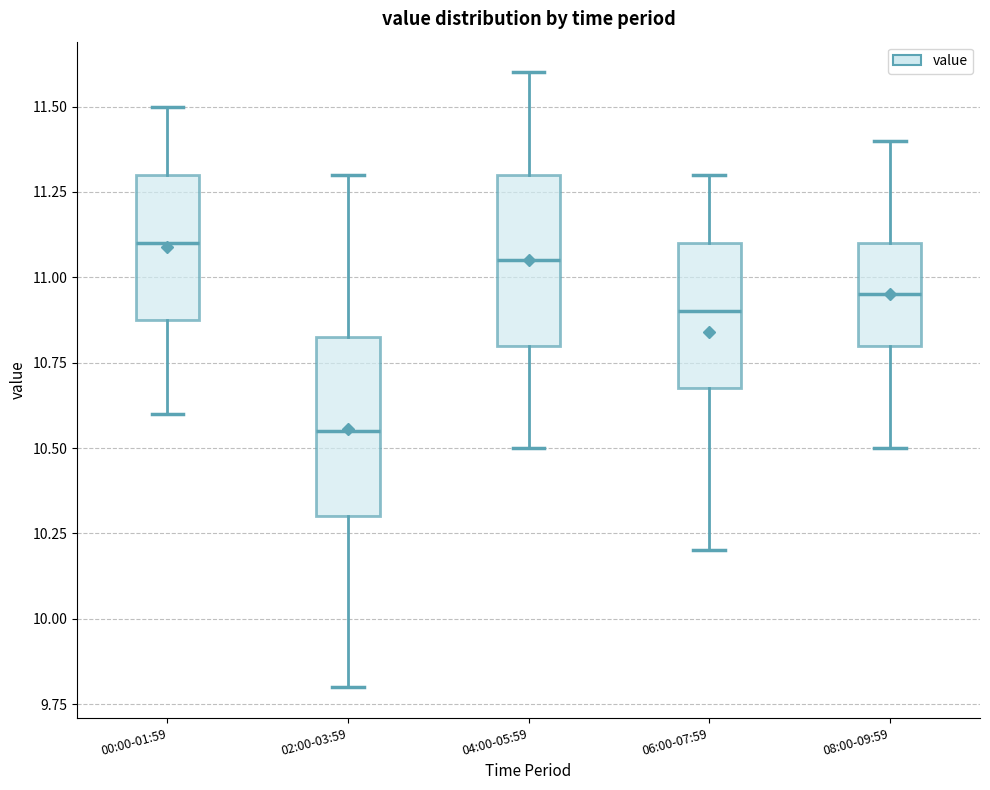

Where does the upper whisker of the box for 06:00-07:59 end on the y-axis? The values are not printed on the chart, so give them approximately, as read against the axis.

11.30